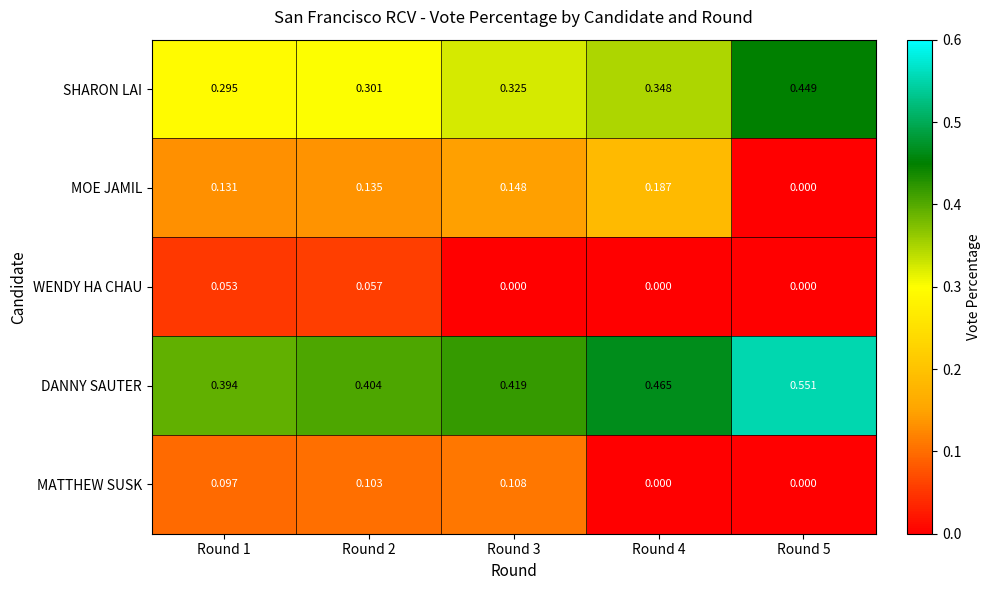

Which series changed the most between Round 2 and Round 4?

MATTHEW SUSK